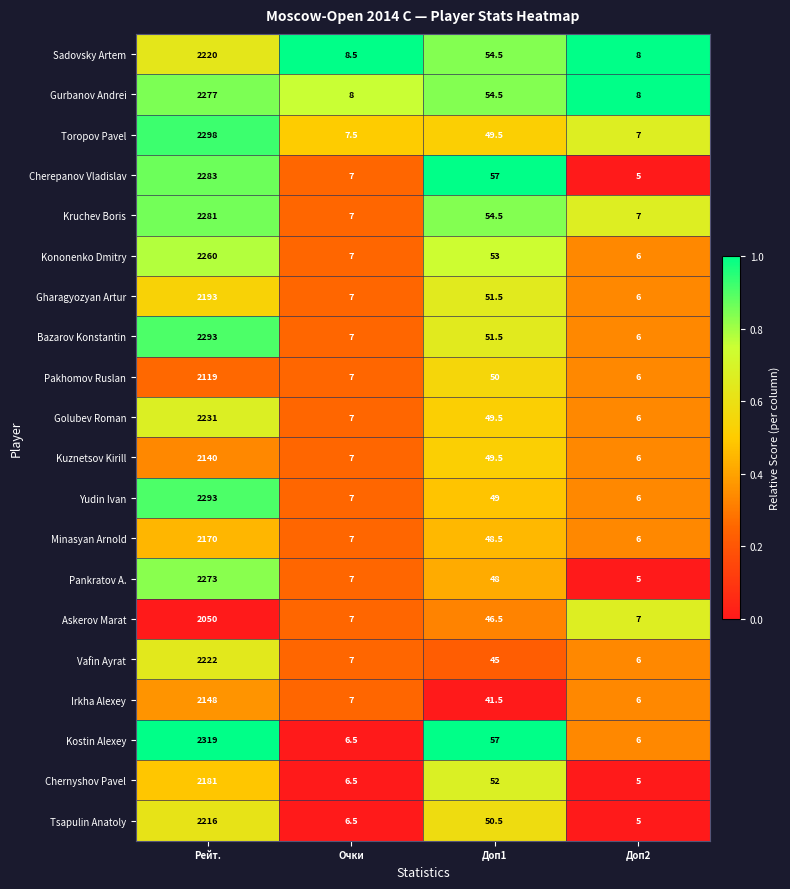

What is the total value across all series at Рейт.?

44467.0